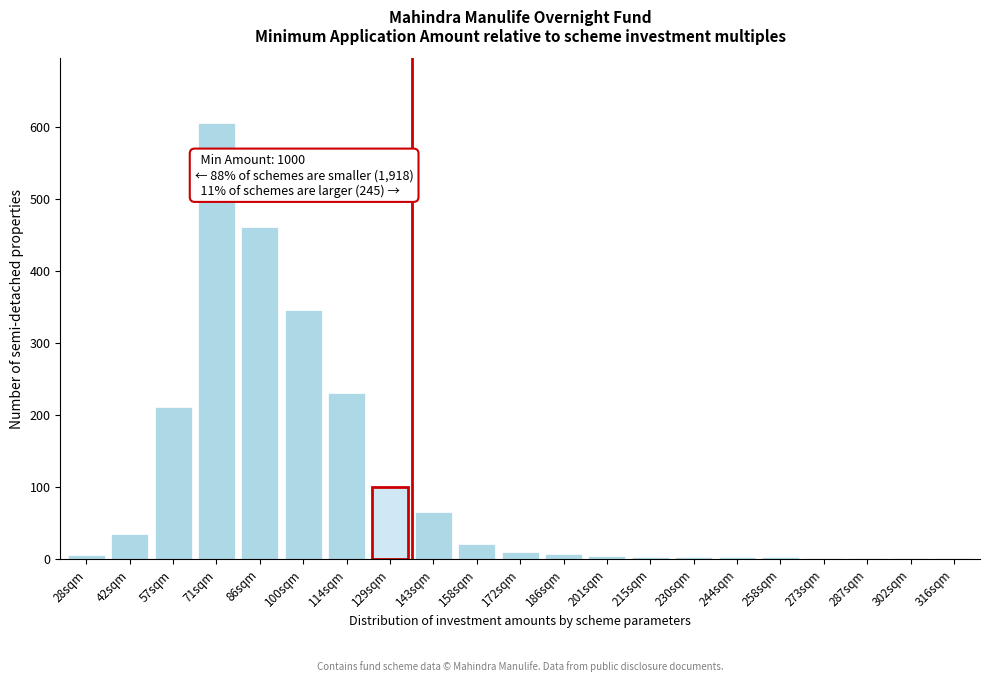

What is the greatest value displayed?

605